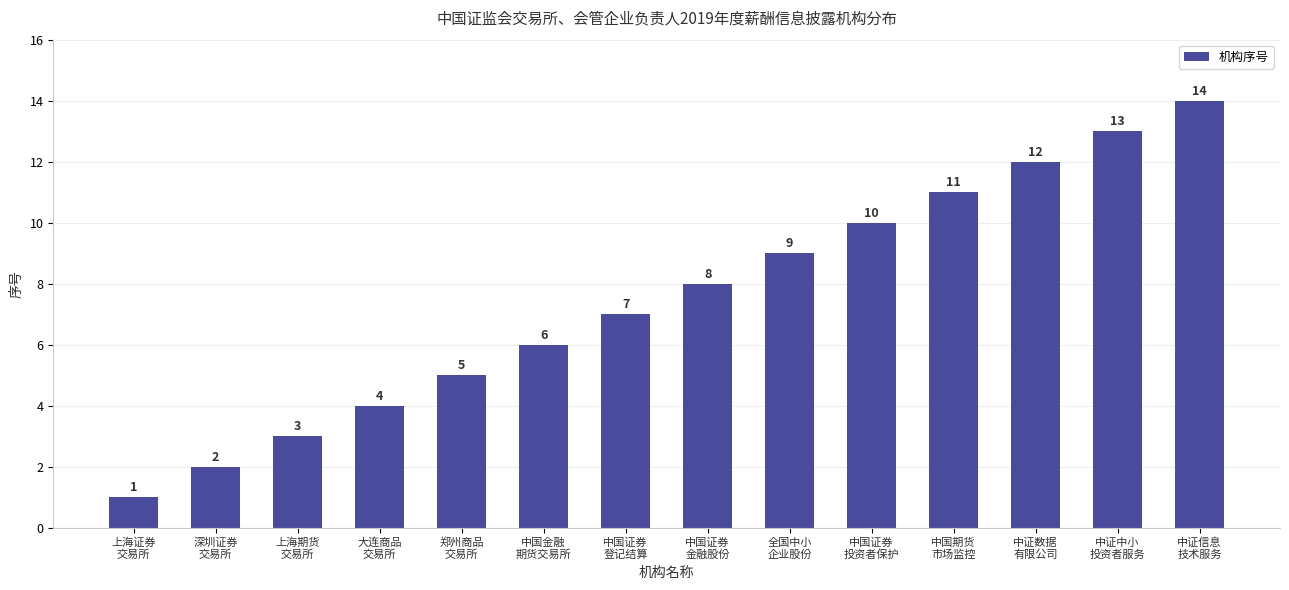

What is the approximate value at 郑州商品
交易所?

5